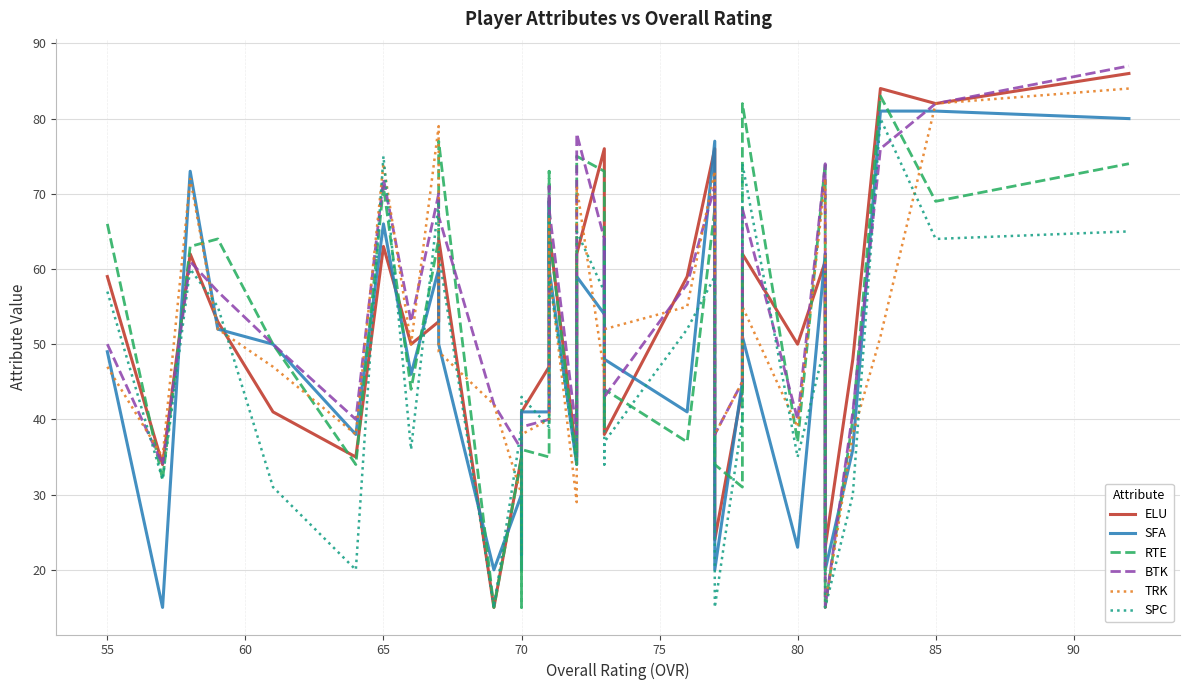

How many data points in SFA are above 50?

15